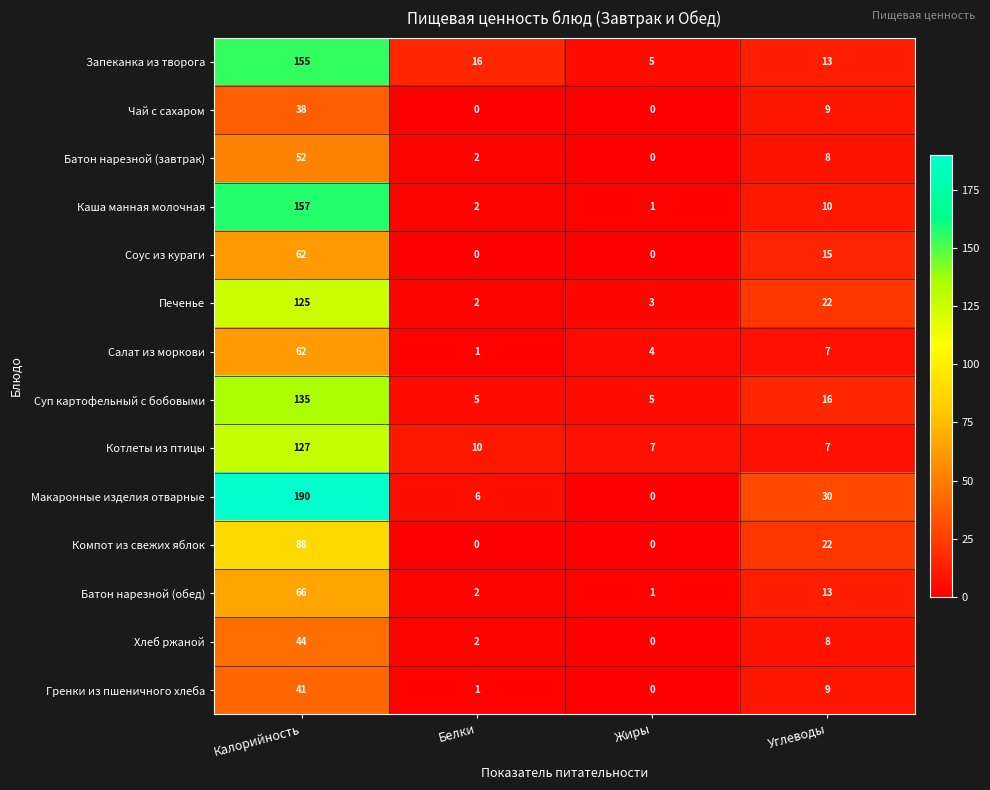

What is the sum of all Макаронные изделия отварные values?

226